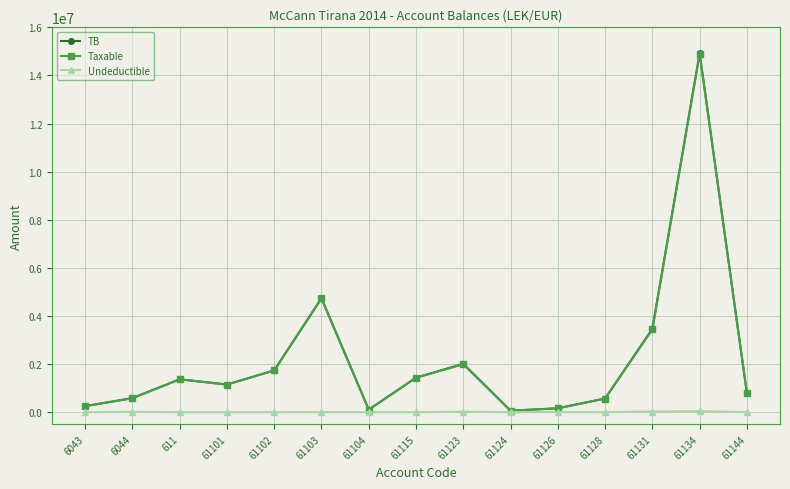

In Taxable, how many points are higher than both neighbors (excluding endpoints)?

4